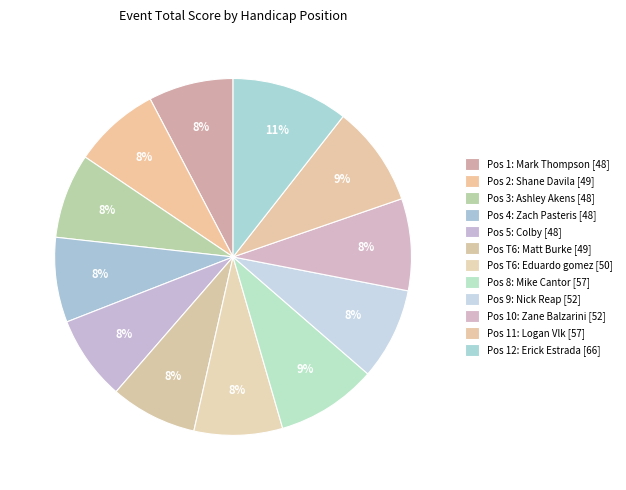

How many slices are in this pie chart?

12